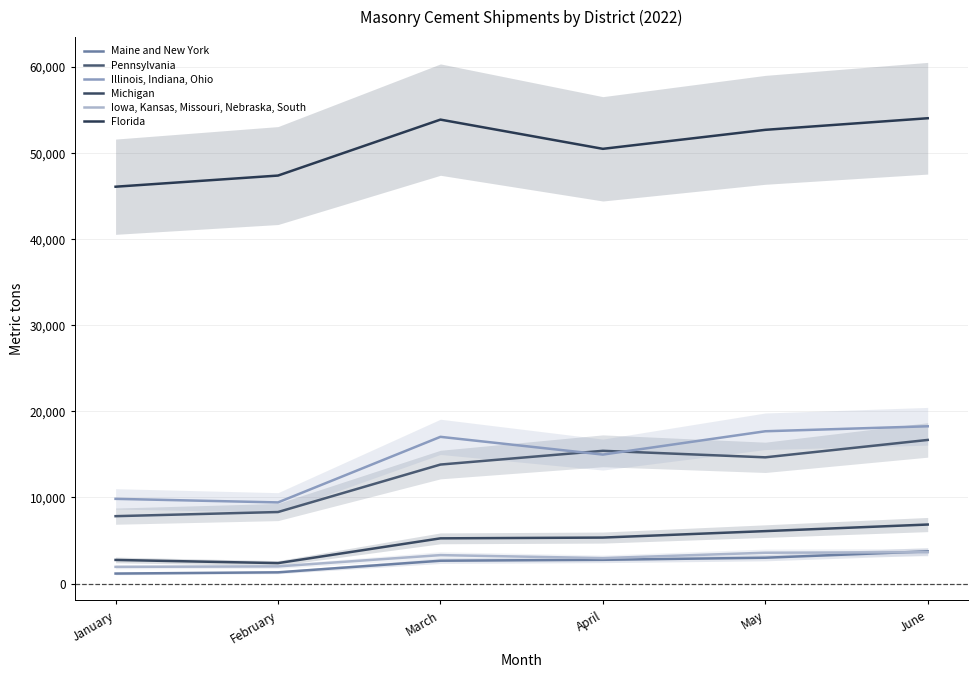

What are all the series names shown in the legend?

Maine and New York, Pennsylvania, Illinois, Indiana, Ohio, Michigan, Iowa, Kansas, Missouri, Nebraska, South, Florida